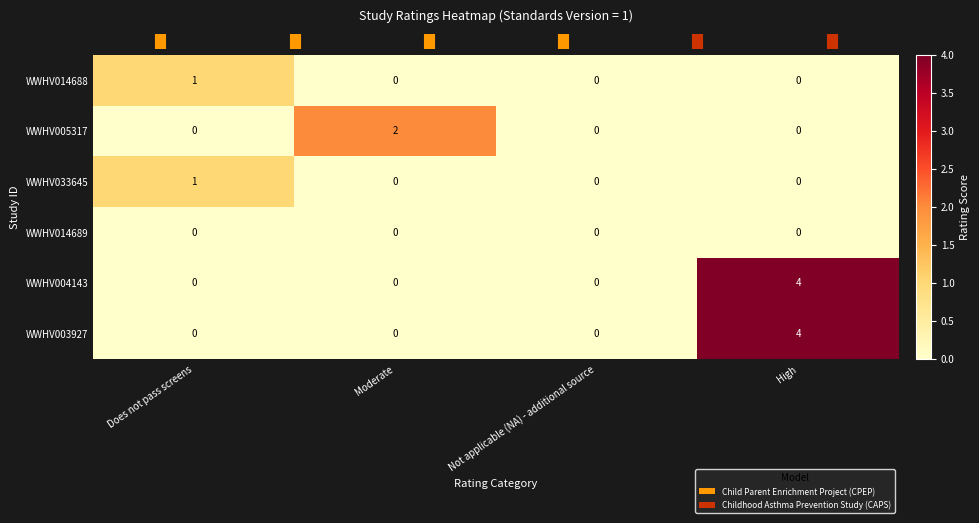

What is the spread (max minus min) of values at High?

4